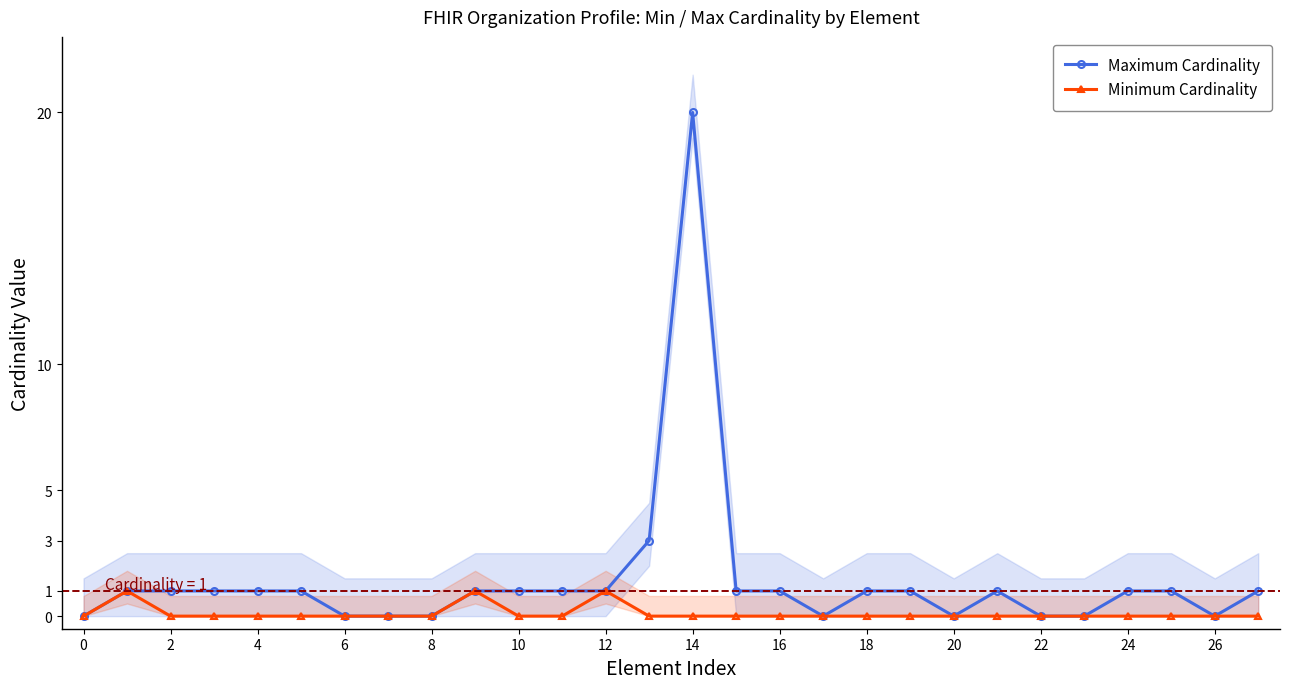

Reading right to left, extract all data points from this chart.

Maximum Cardinality: 1	0	1	1	0	0	1	0	1	1	0	1	1	20	3	1	1	1	1	0	0	0	1	1	1	1	1	0
Minimum Cardinality: 0	0	0	0	0	0	0	0	0	0	0	0	0	0	0	1	0	0	1	0	0	0	0	0	0	0	1	0